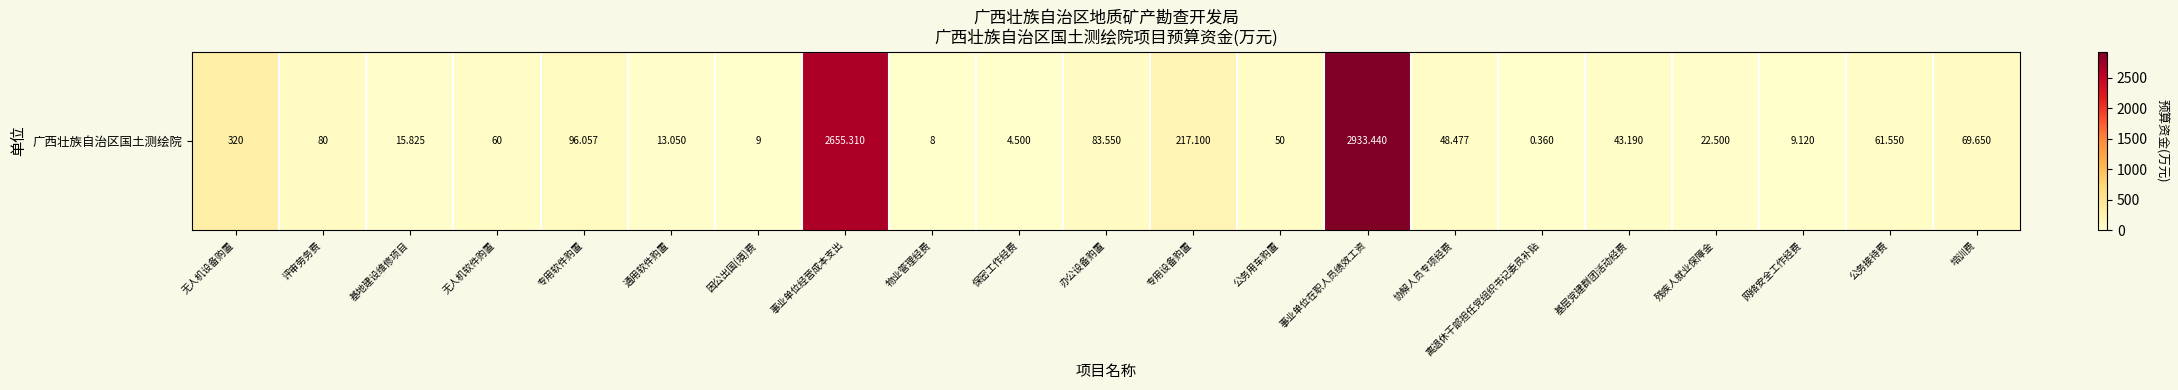

List the labels in order of value, largest first.

事业单位在职人员绩效工资, 事业单位经营成本支出, 无人机设备购置, 专用设备购置, 专用软件购置, 办公设备购置, 评审劳务费, 培训费, 公务接待费, 无人机软件购置, 公务用车购置, 协解人员专项经费, 基层党建群团活动经费, 残疾人就业保障金, 基地建设维修项目, 通用软件购置, 网络安全工作经费, 因公出国(境)费, 物业管理经费, 保密工作经费, 离退休干部担任党组织书记委员补贴